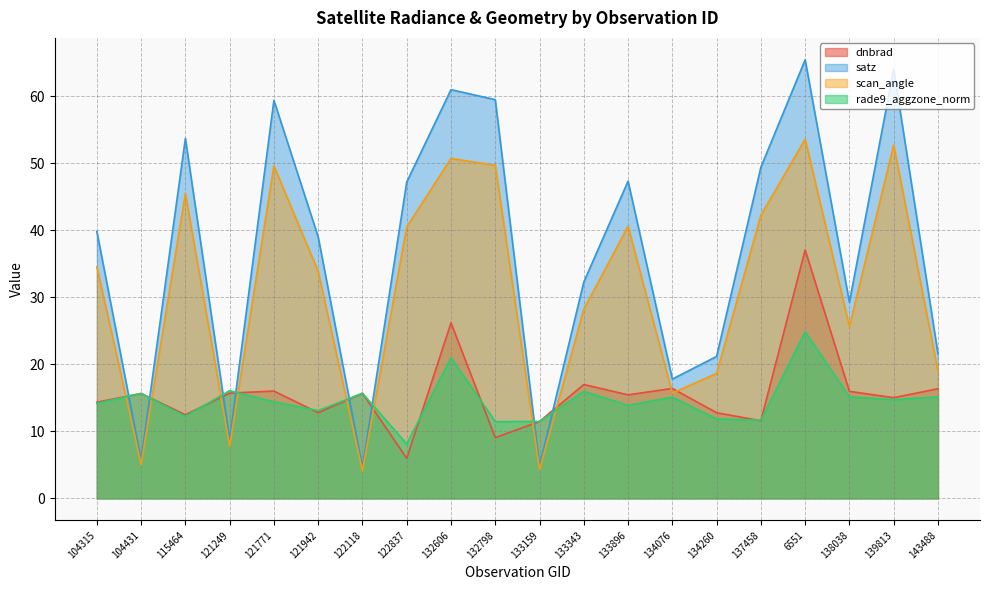

What is the label of the 3rd point from the left?

115464